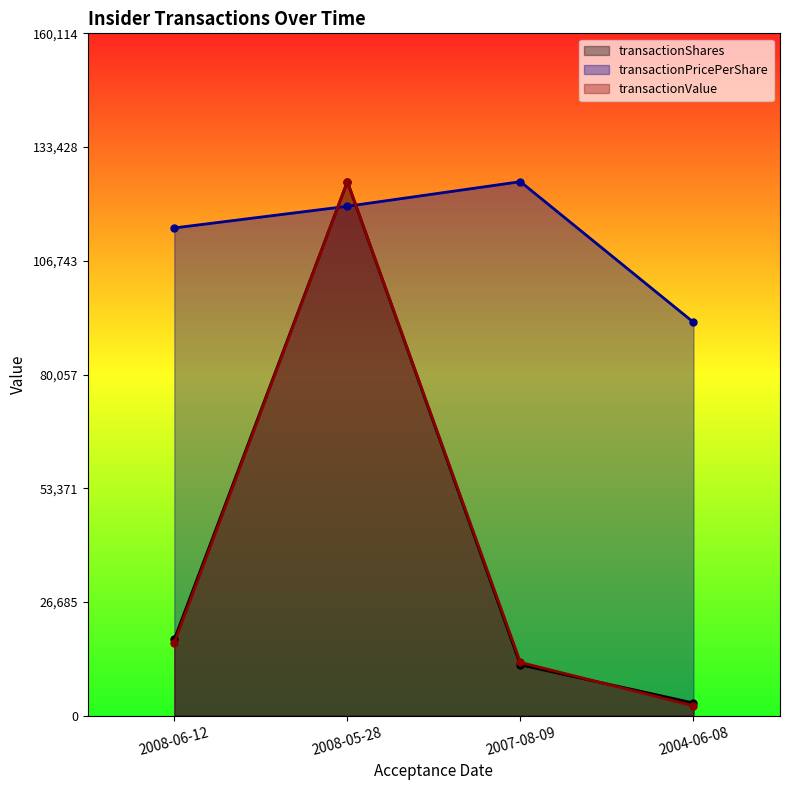

How many data points in transactionPricePerShare are less than 119537?

2